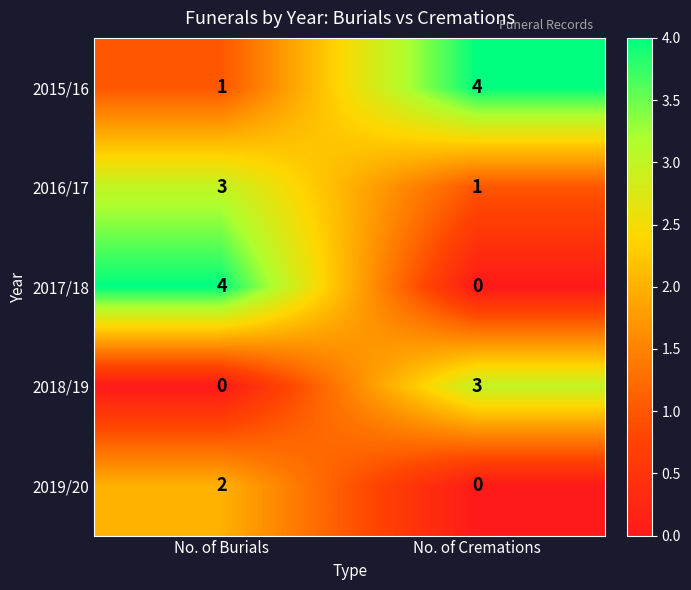

What is the difference between the highest and lowest values at No. of Burials?

4